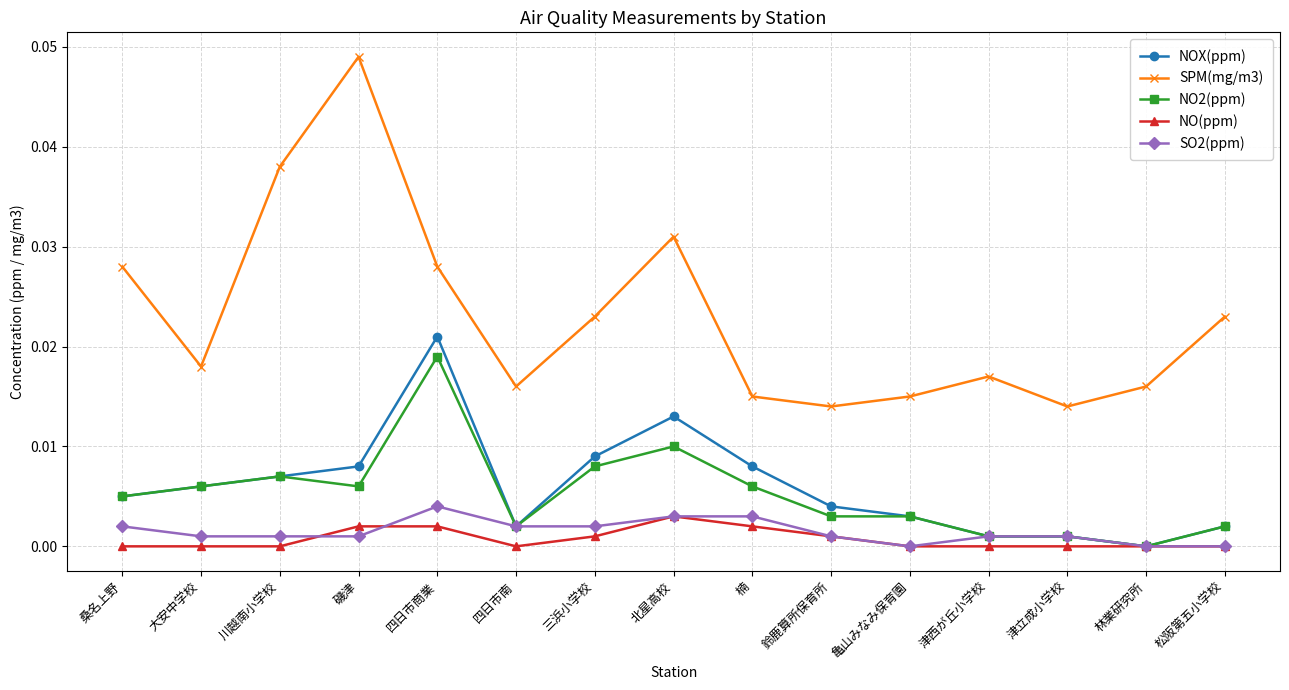

At which category does SPM(mg/m3) reach its first local peak?

磯津